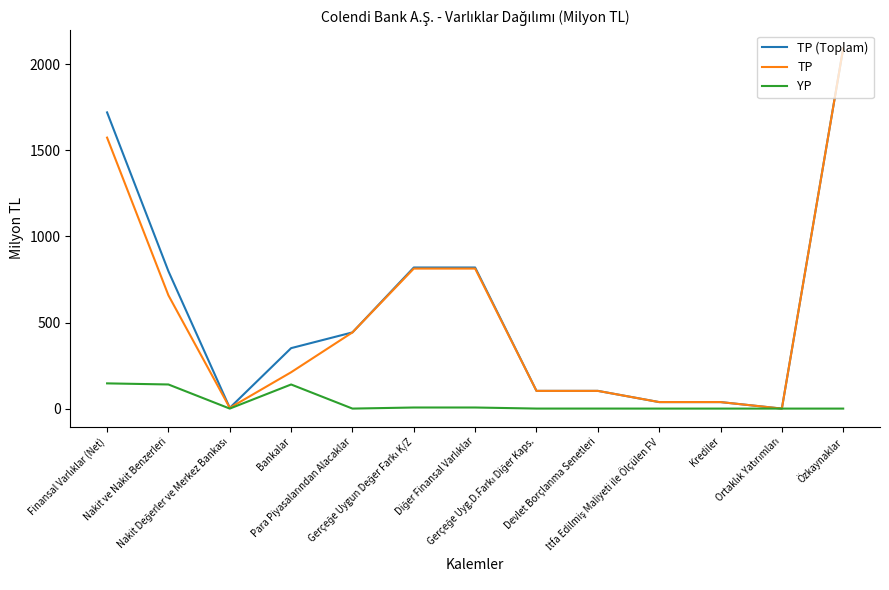

What is the maximum value shown in the chart?

2092.9